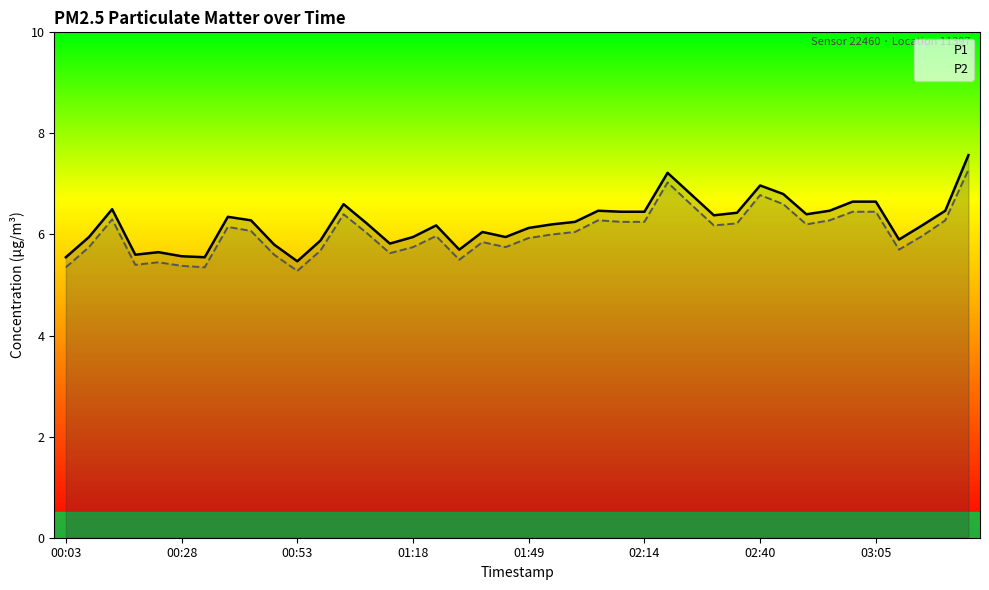

Does the chart display data point markers on the line(s)?

No